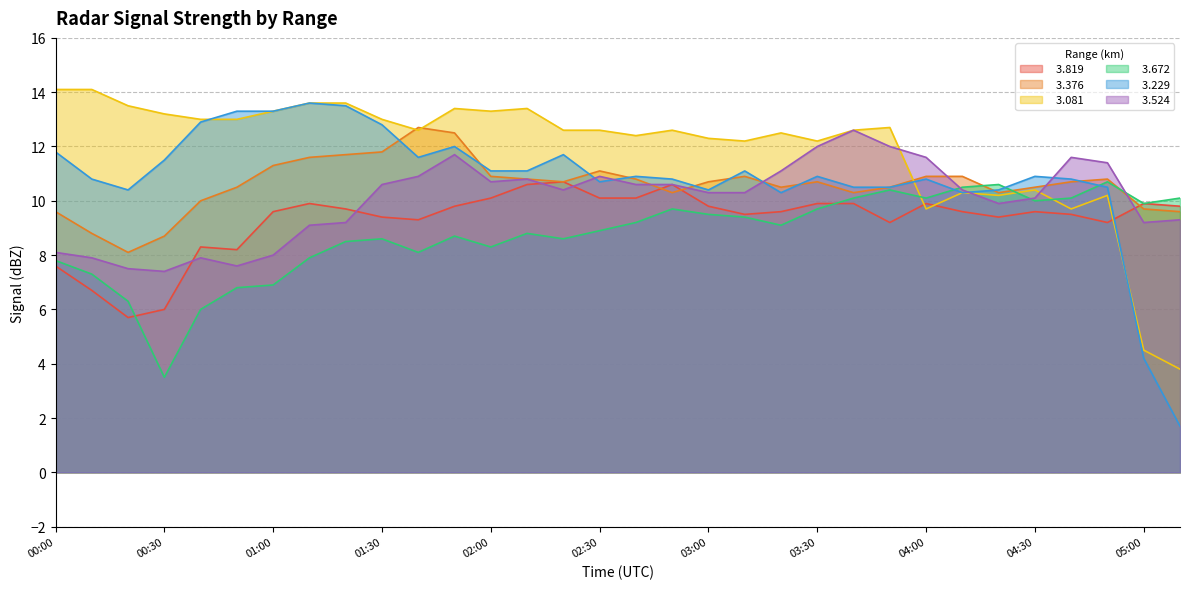

Count the number of categories in the chart.

32